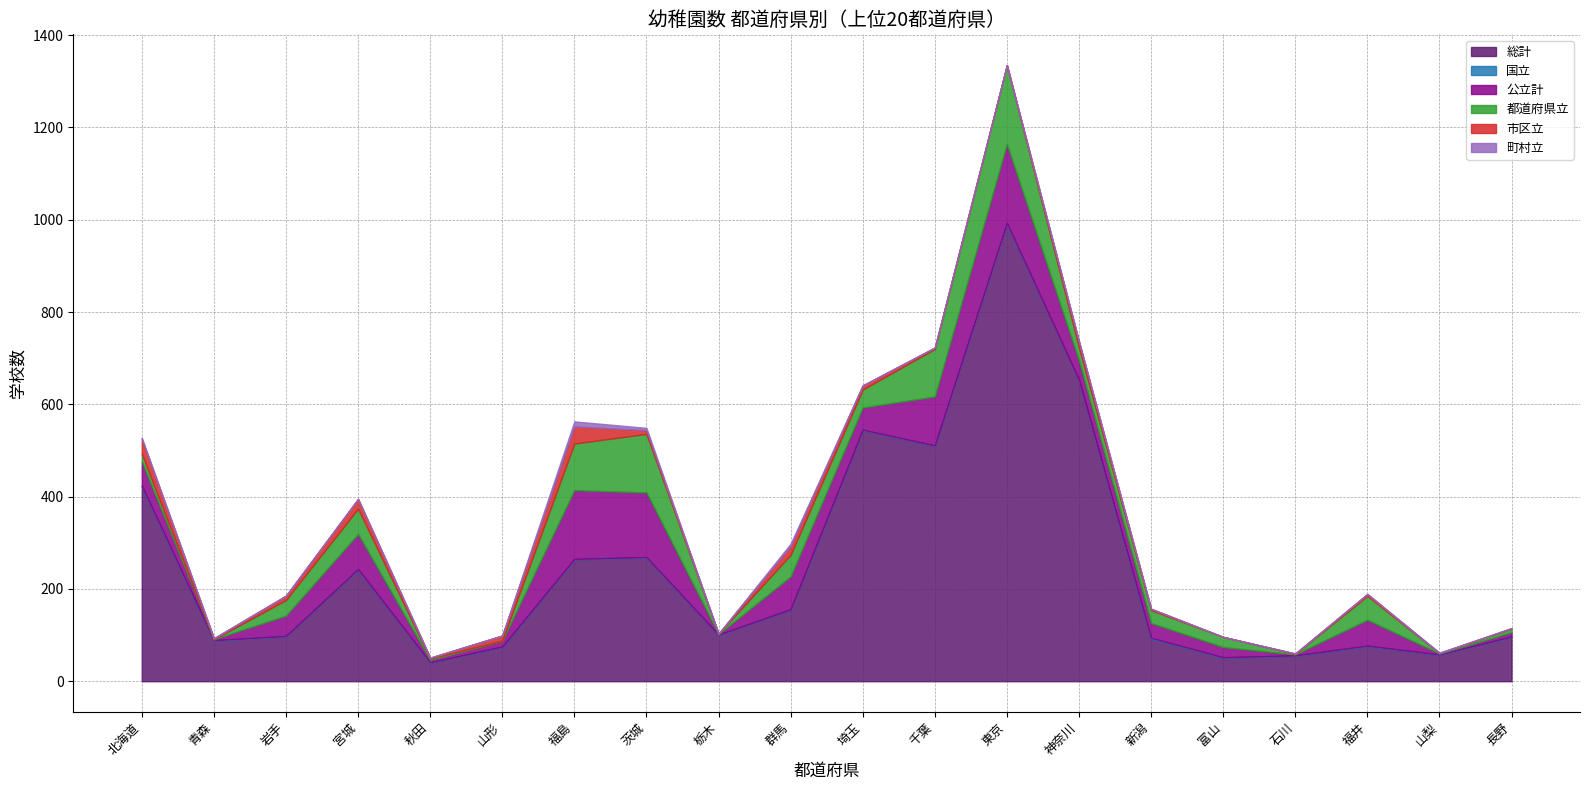

Rank the series at 千葉 from lowest to highest value.

町村立, 国立, 市区立, 都道府県立, 公立計, 総計